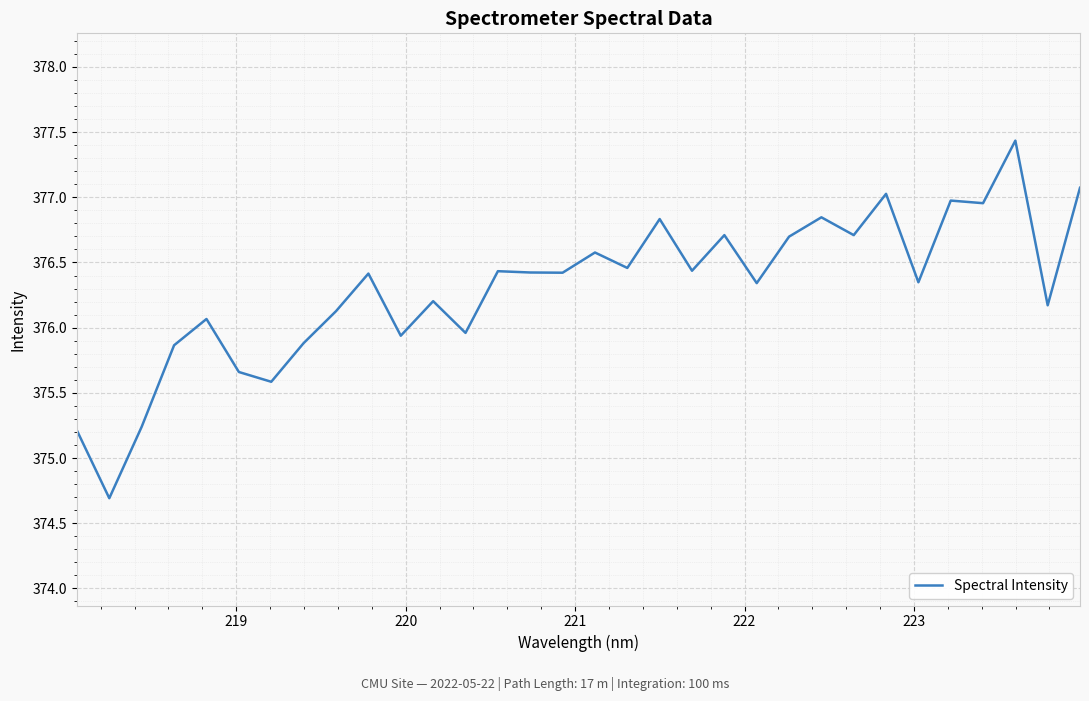

What is the difference between the maximum and minimum values?

2.7